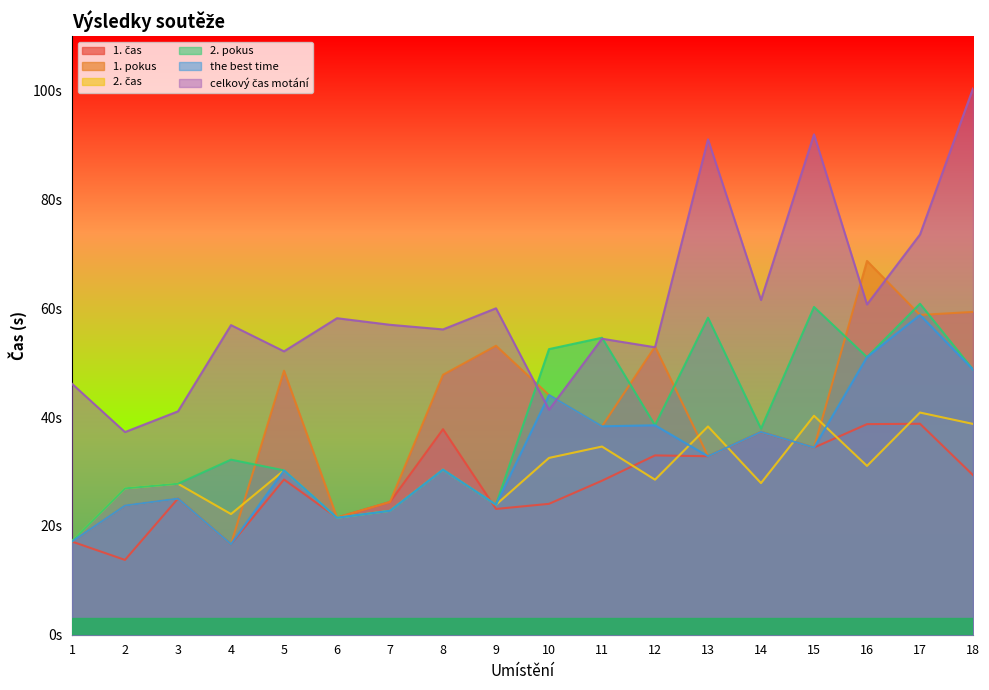

What is the difference between the maximum and minimum values in the celkový čas motání series?

63.2